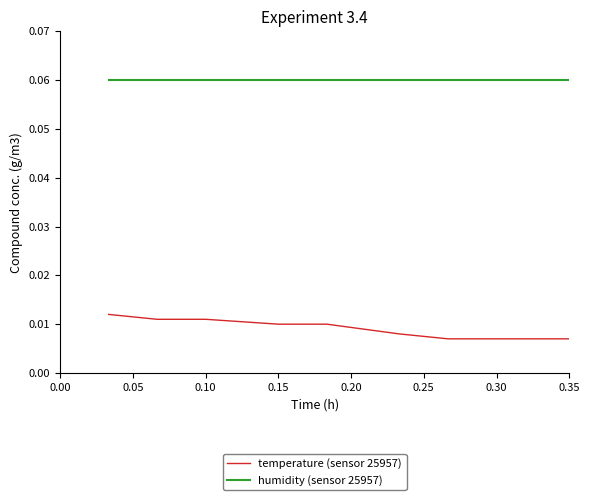

Which series has the largest total across all categories?

humidity (sensor 25957)